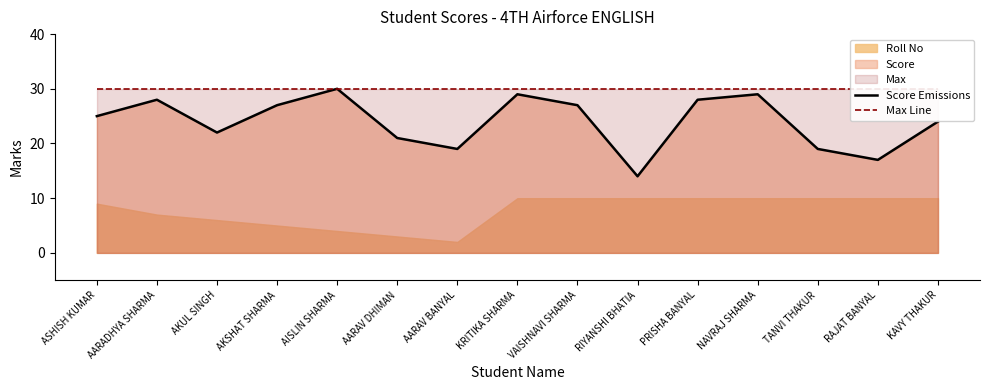

The Score Emissions series shows 22 at AKUL SINGH. True or false?

True